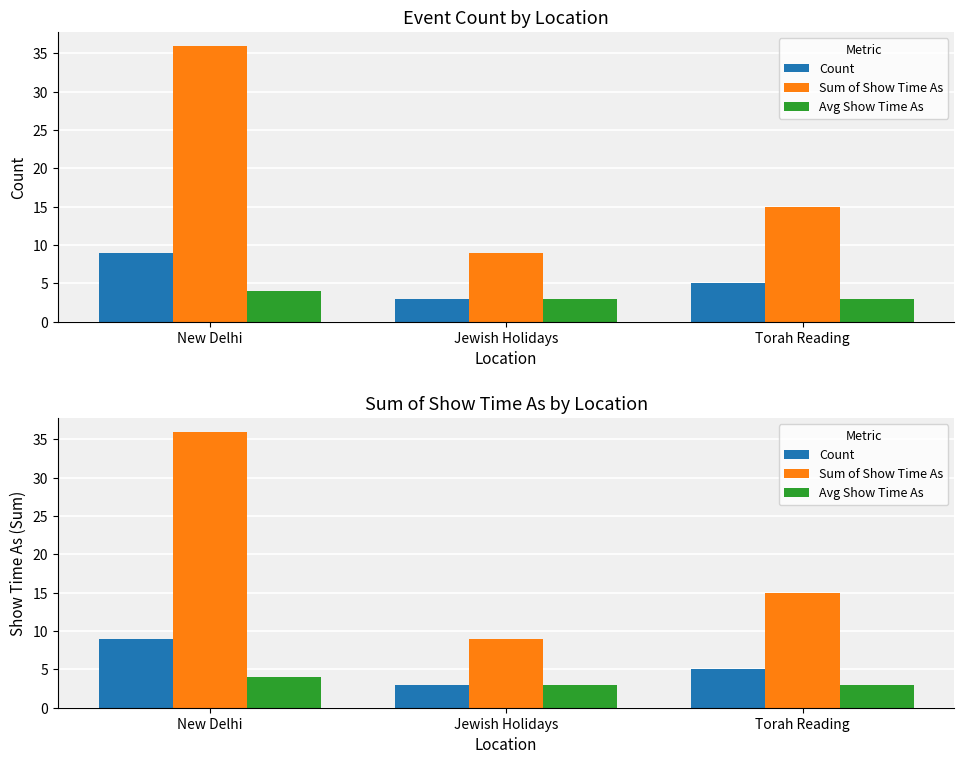

The Avg Show Time As series shows 3 at Torah Reading. True or false?

True